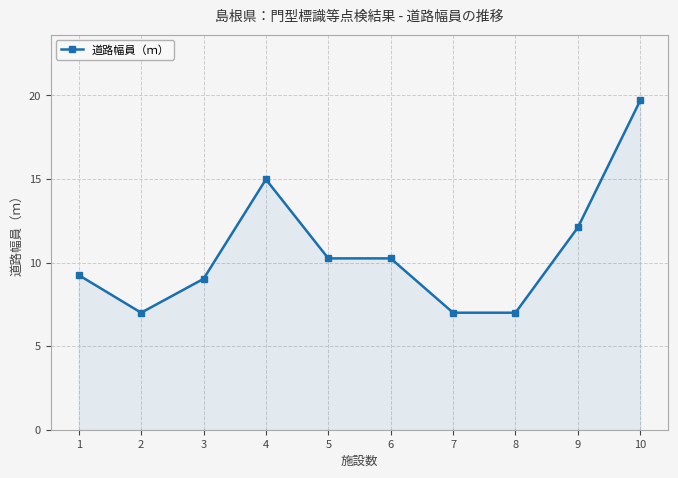

What is the sum of the values at 2 and 8?

14.0